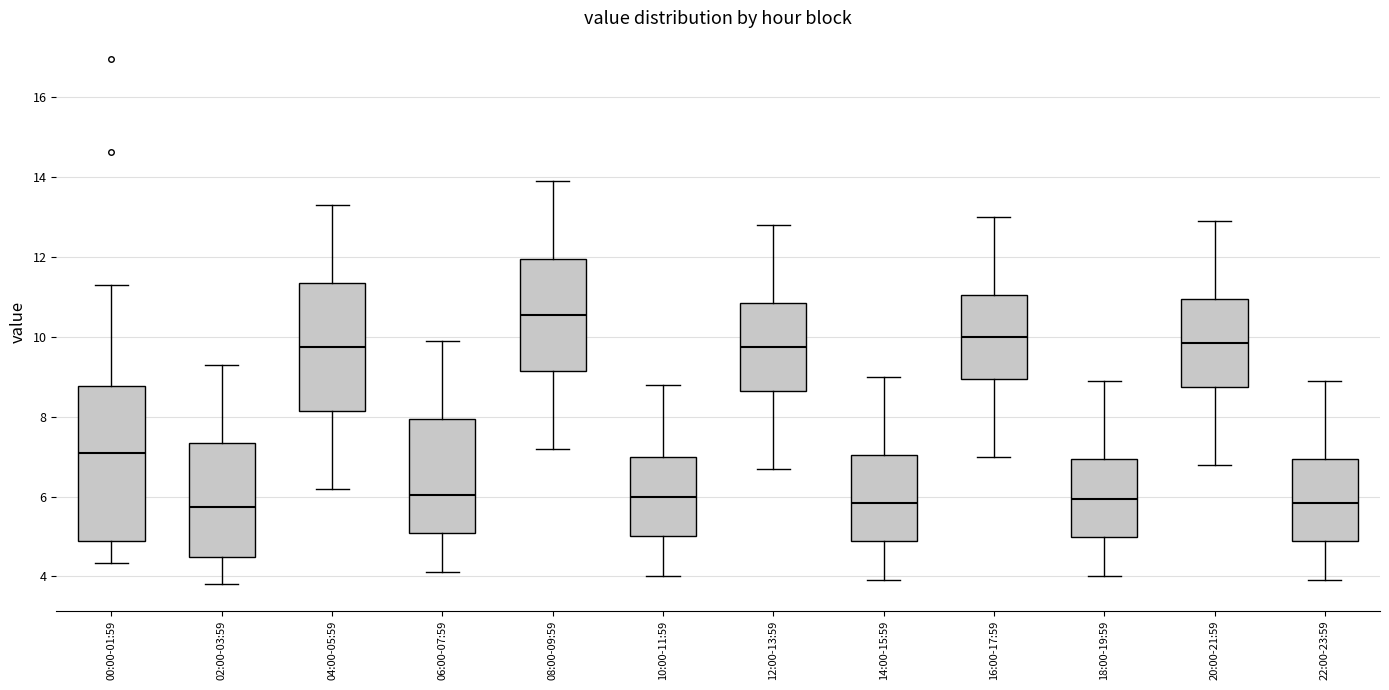

Where is the lower edge of the box for 10:00-11:59 on the y-axis? The values are not printed on the chart, so give them approximately, as read against the axis.

5.0